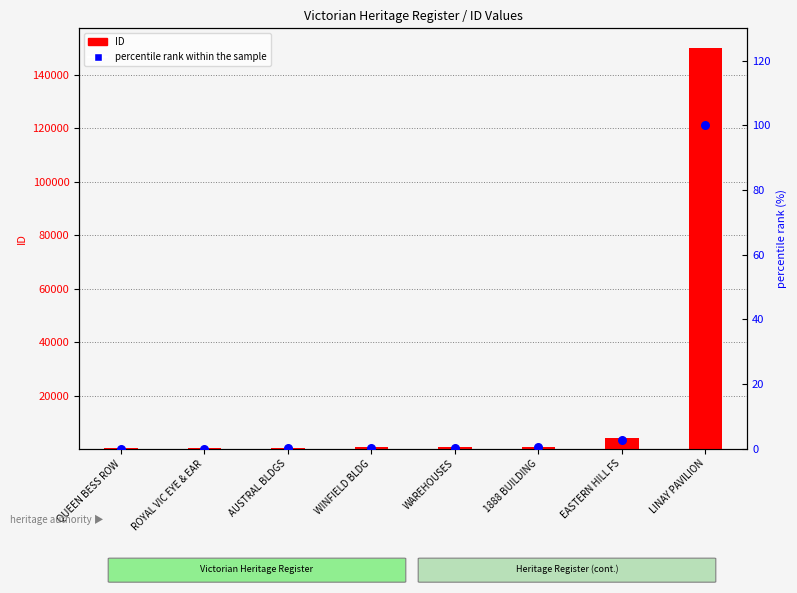

Which series contains the highest Y value?

ID